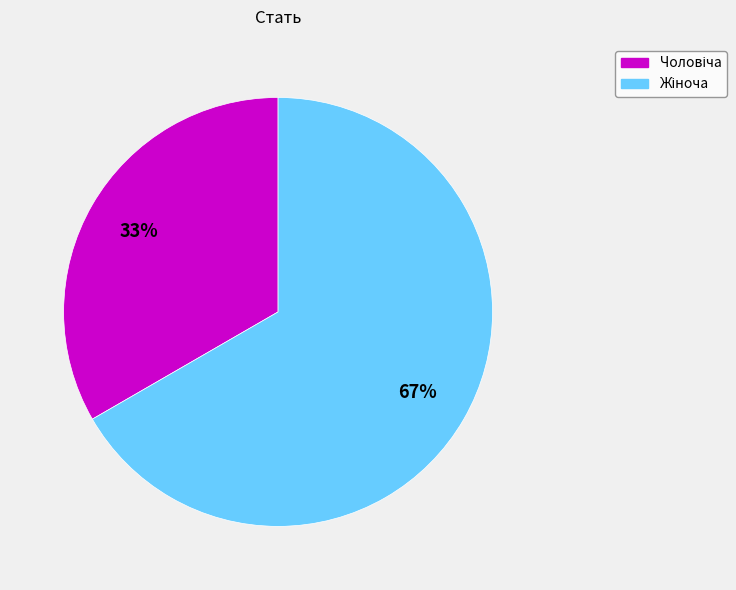

Is there a majority slice in this chart?

Yes